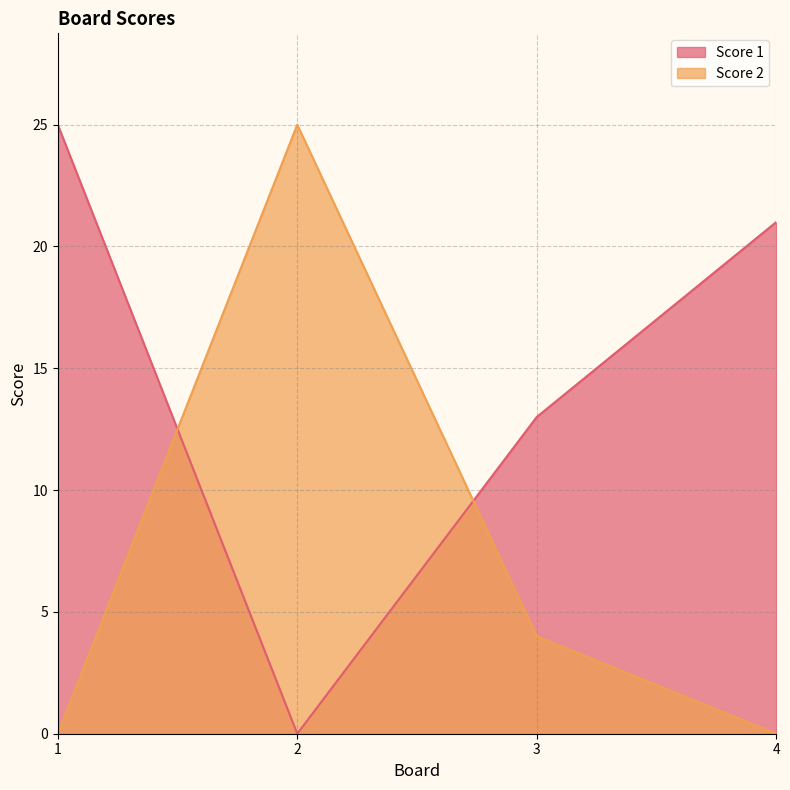

Reading left to right, transcribe all the data shown in this chart.

Score 1: 1=25	2=0	3=13	4=21
Score 2: 1=0	2=25	3=4	4=0